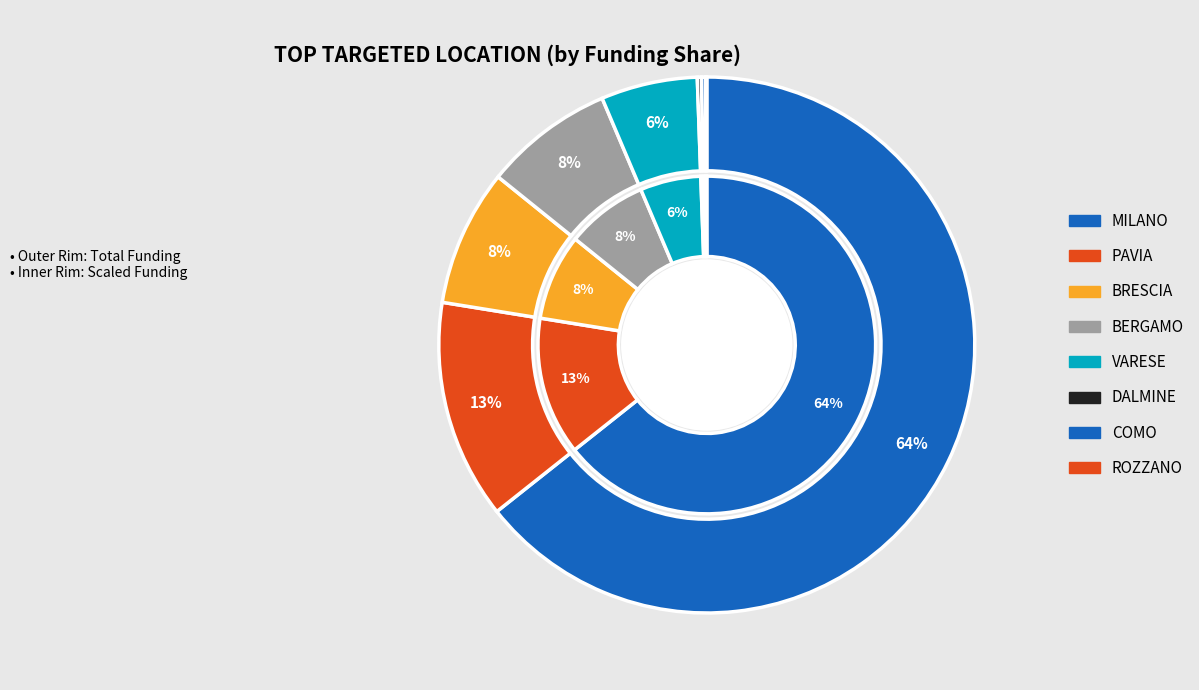

How much of the chart is everything except PAVIA?

86.8%